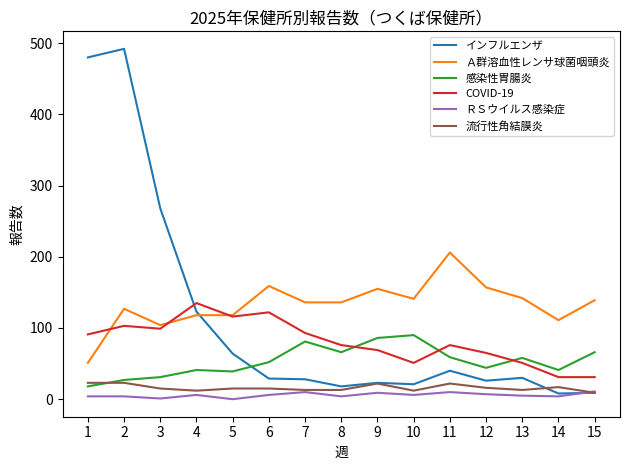

Which series has the widest spread of values?

インフルエンザ